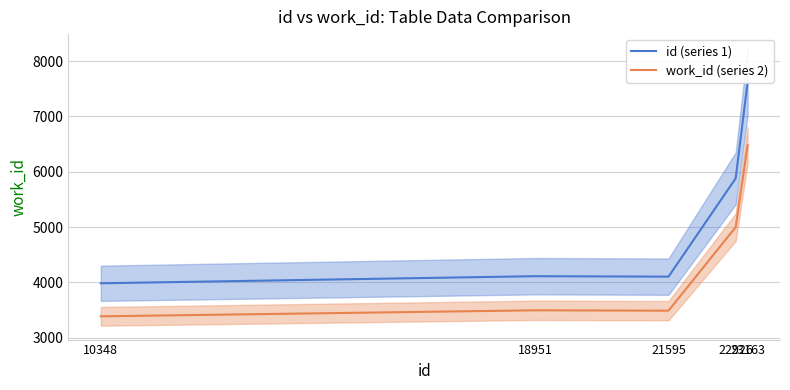

What is the value of the id (series 1) point at the 2nd from the left?

4111.0